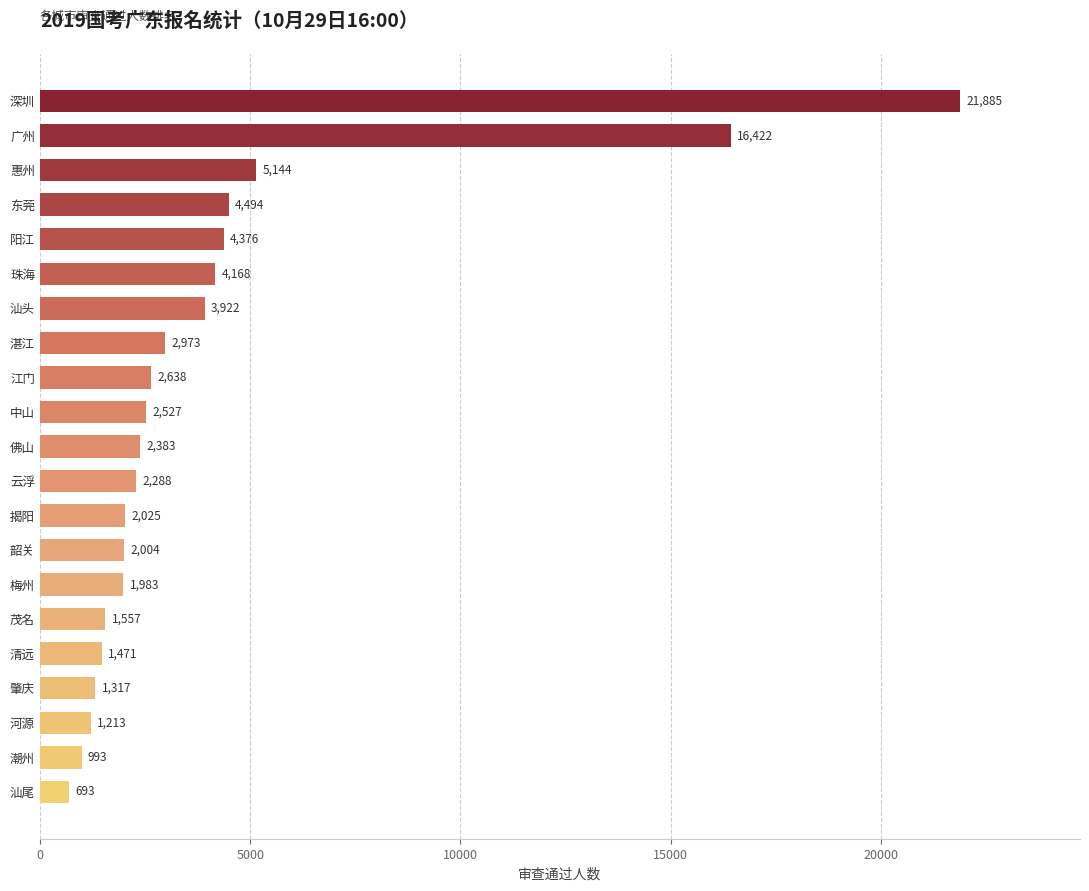

Rank the categories by value from highest to lowest.

深圳, 广州, 惠州, 东莞, 阳江, 珠海, 汕头, 湛江, 江门, 中山, 佛山, 云浮, 揭阳, 韶关, 梅州, 茂名, 清远, 肇庆, 河源, 潮州, 汕尾